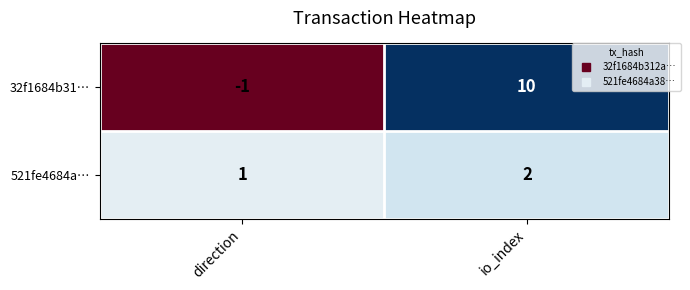

Which label corresponds to the largest value in the chart?

io_index